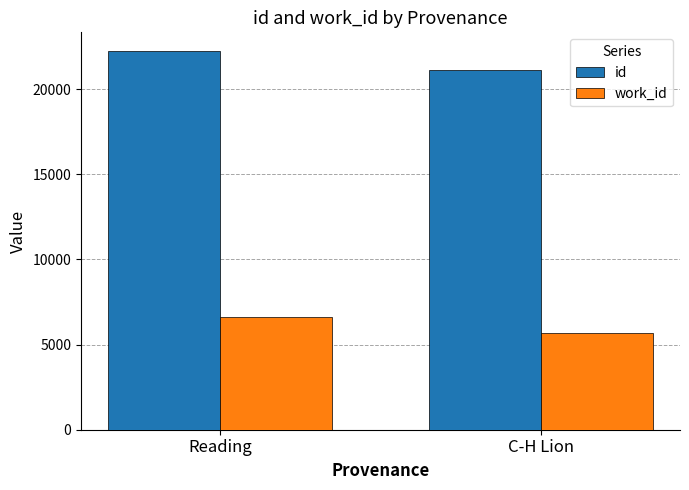

What is the difference between the maximum and minimum values in the work_id series?

984.5